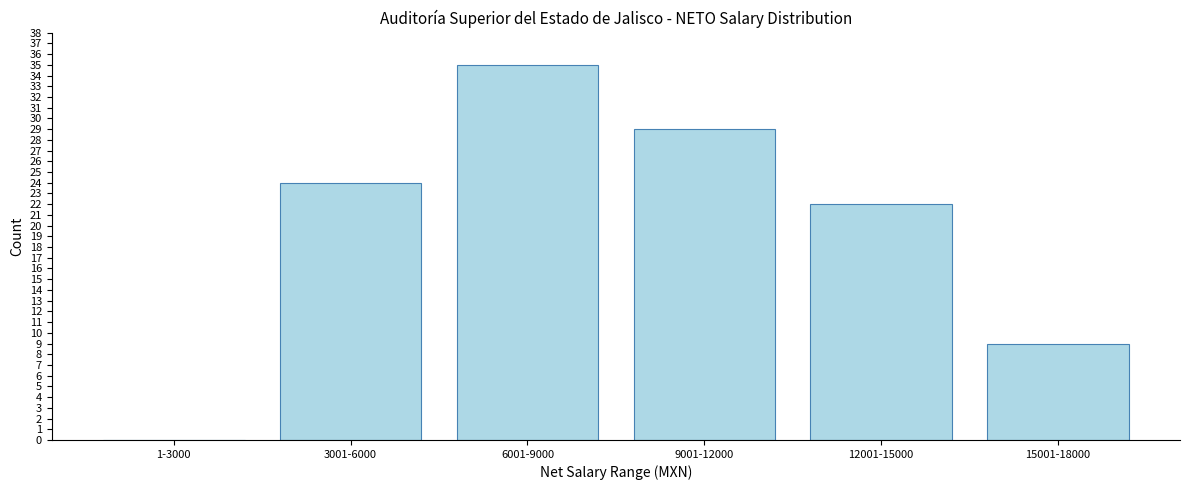

Reading left to right, list all the values displayed in this chart.

1-3000=0	3001-6000=24	6001-9000=35	9001-12000=29	12001-15000=22	15001-18000=9